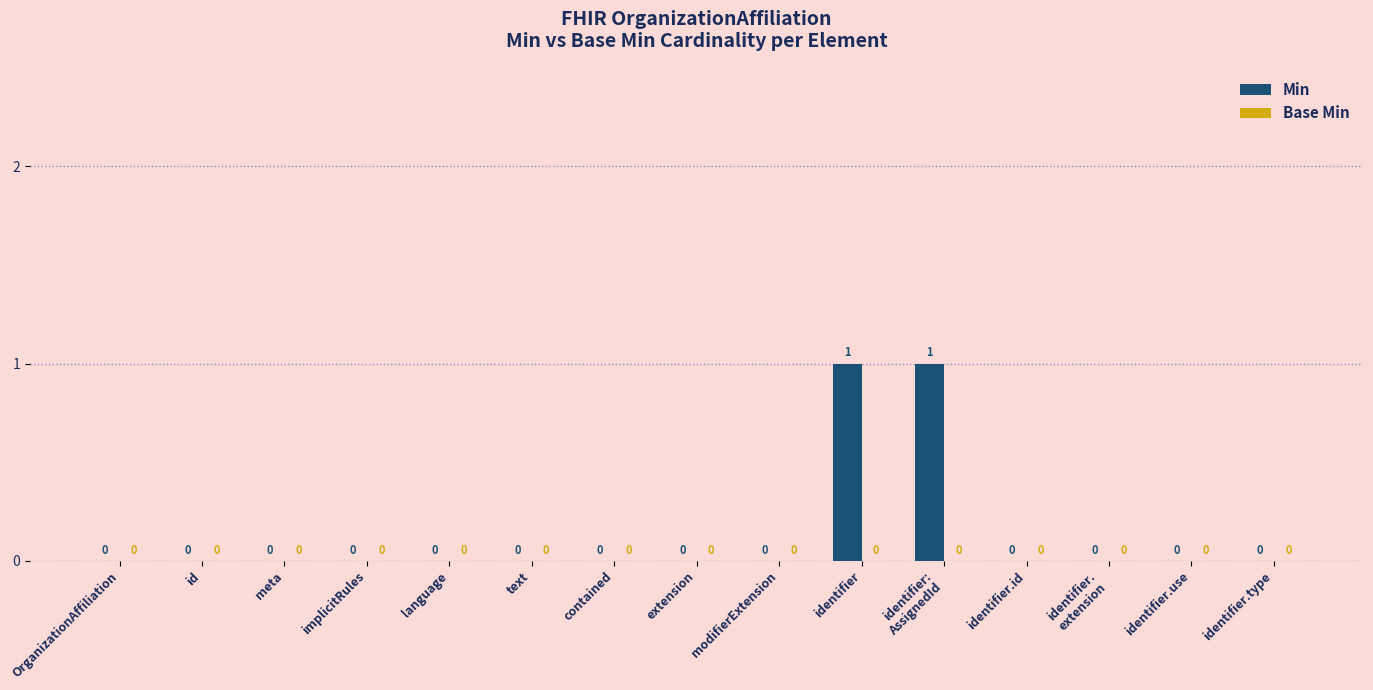

How many values are between 0 and 1?

15